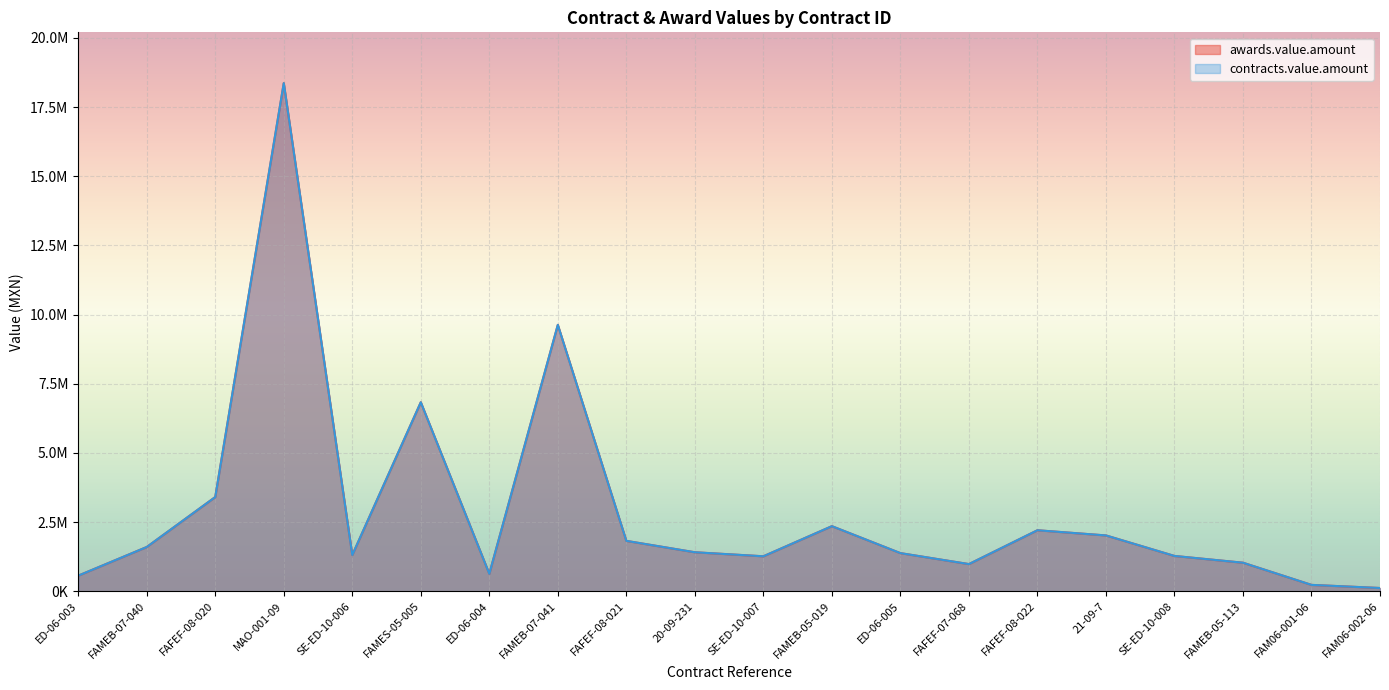

List the series in order of their peak value, highest first.

awards.value.amount, contracts.value.amount